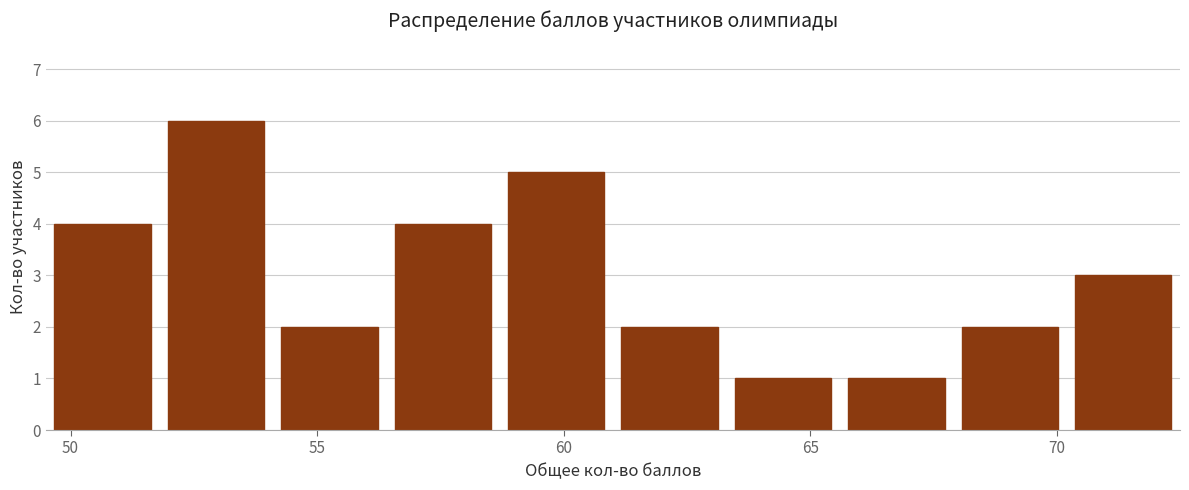

Over which range of the x-axis is the bar tallest?

51.8 to 54.1